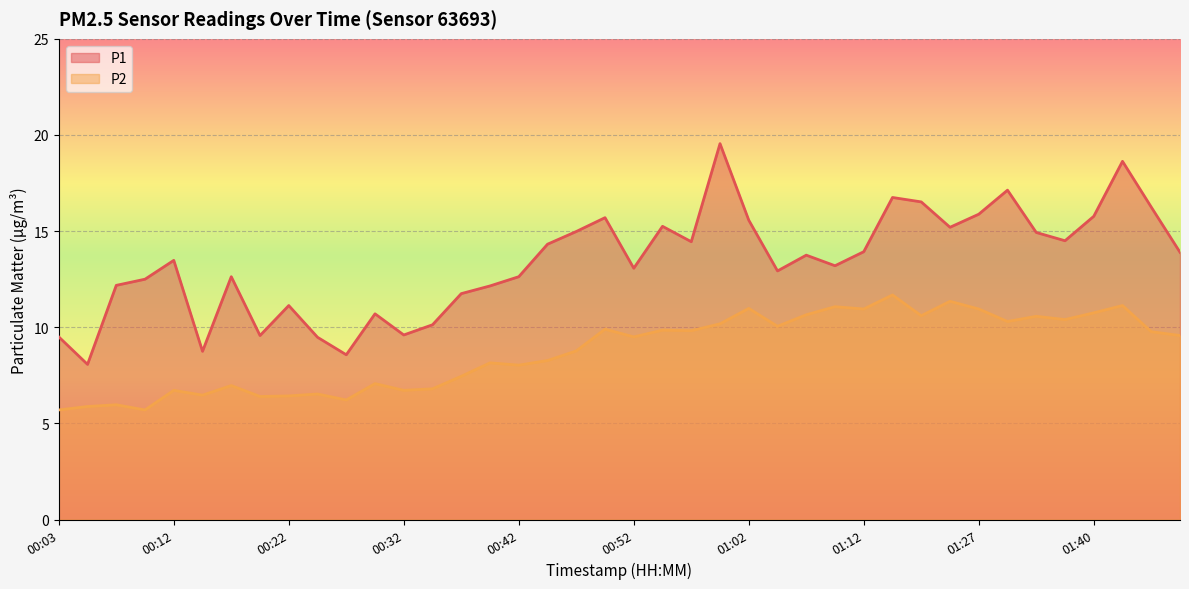

The value of P1 at 00:22 is 11.1. True or false?

True